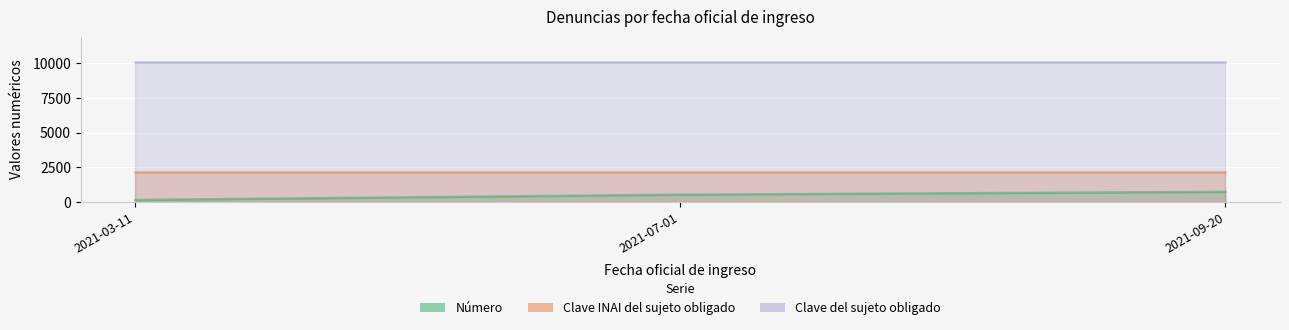

What is the approximate value of Número at 2021-07-01, to the nearest 50?

550